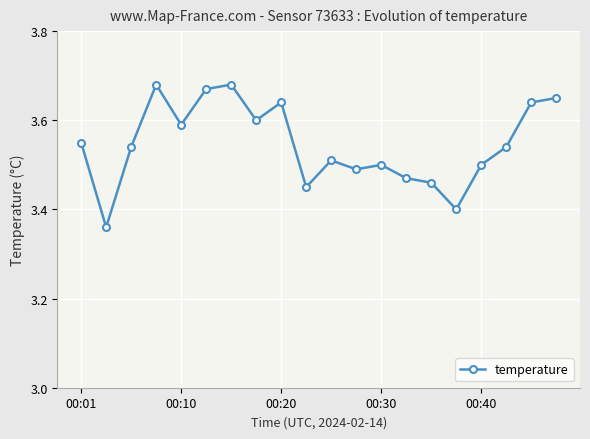

True or false: there are more than 1 points higher than both neighbors.

True